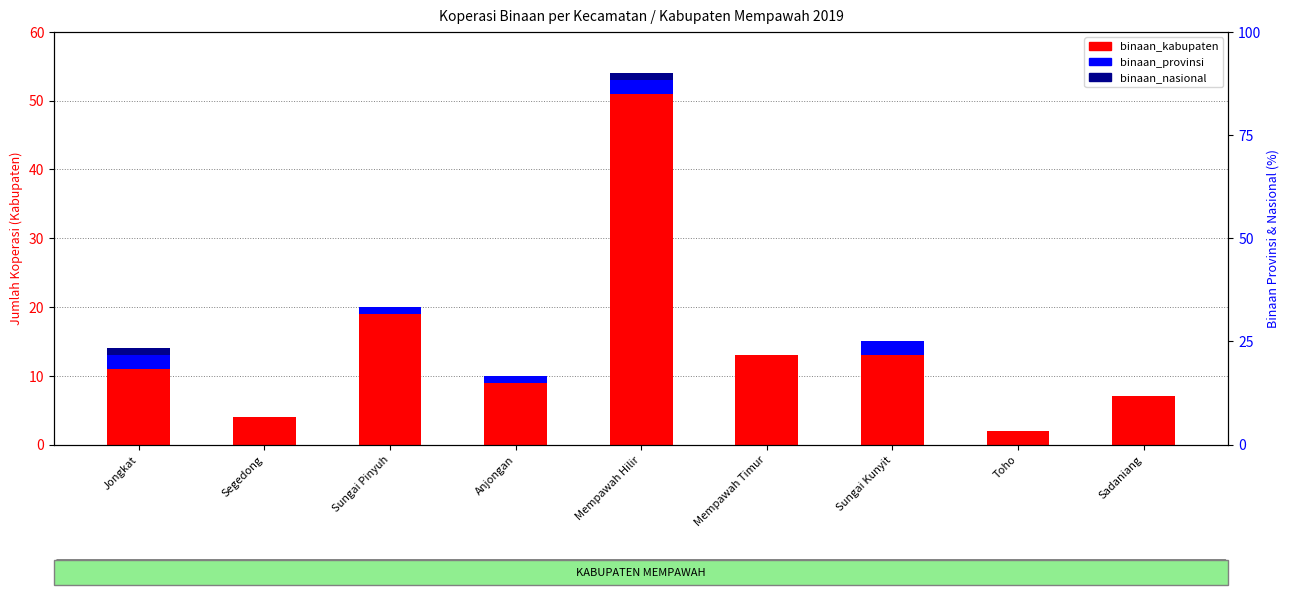

How many bars are there in each group?

3